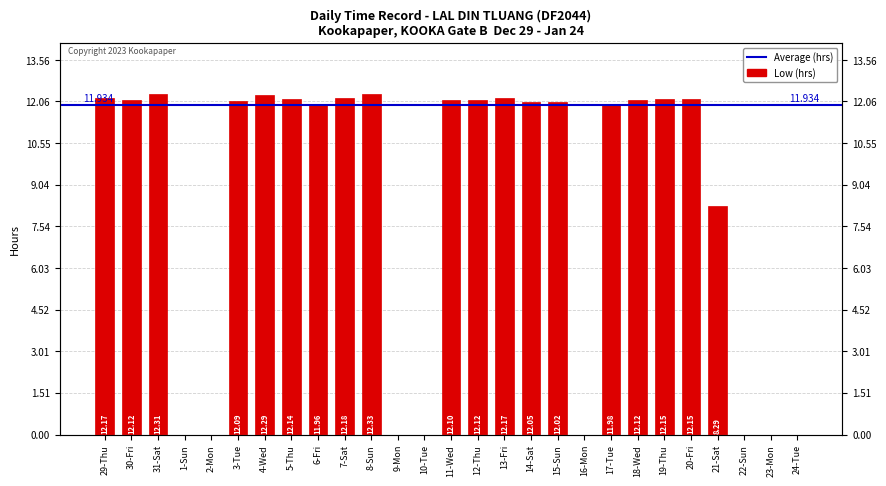

List the labels in order of value, largest first.

8-Sun, 31-Sat, 4-Wed, 7-Sat, 29-Thu, 13-Fri, 19-Thu, 20-Fri, 5-Thu, 30-Fri, 12-Thu, 18-Wed, 11-Wed, 3-Tue, 14-Sat, 15-Sun, 17-Tue, 6-Fri, 21-Sat, 1-Sun, 2-Mon, 9-Mon, 10-Tue, 16-Mon, 22-Sun, 23-Mon, 24-Tue